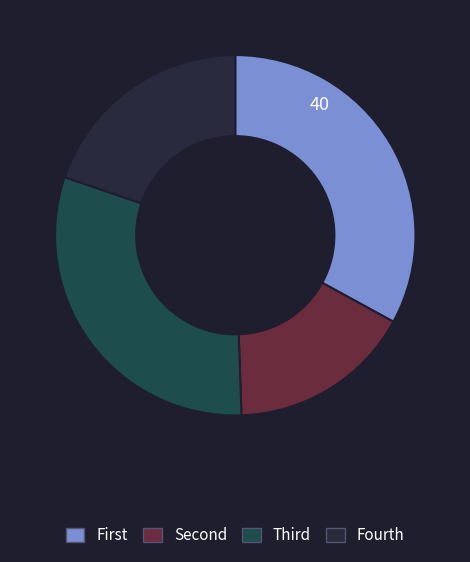

How many slices are in this pie chart?

4